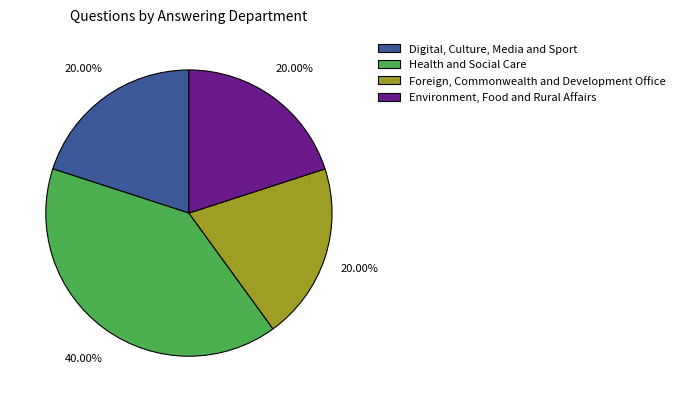

Is there a majority slice in this chart?

No